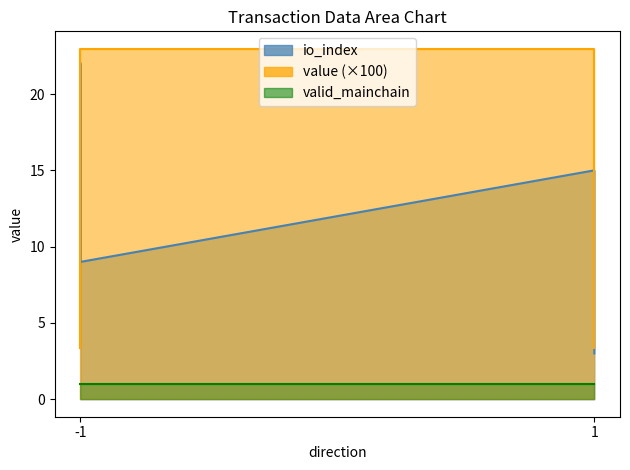

What value does the io_index series have at 1?

15.0